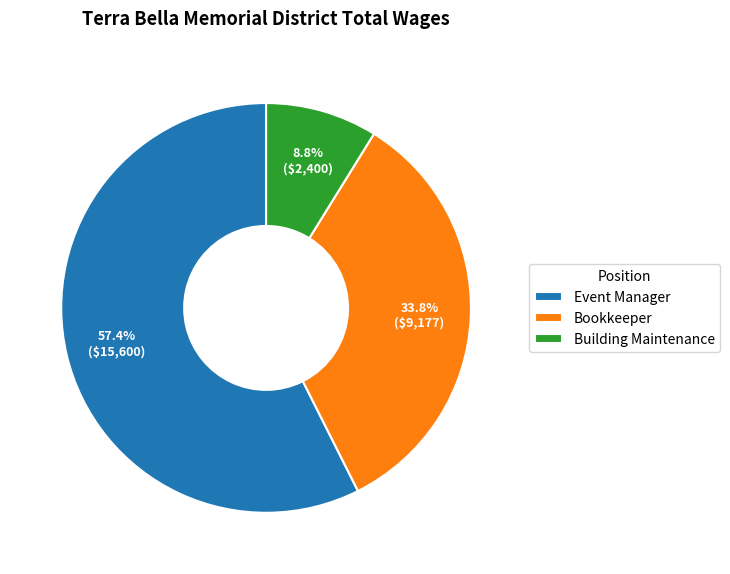

The Bookkeeper slice represents 34% of the pie. True or false?

True